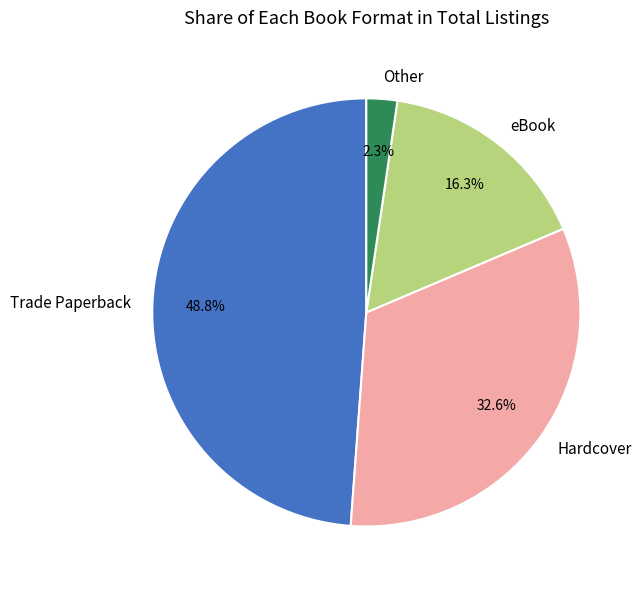

To the nearest percent, what is the combined percentage of eBook and Trade Paperback?

65%